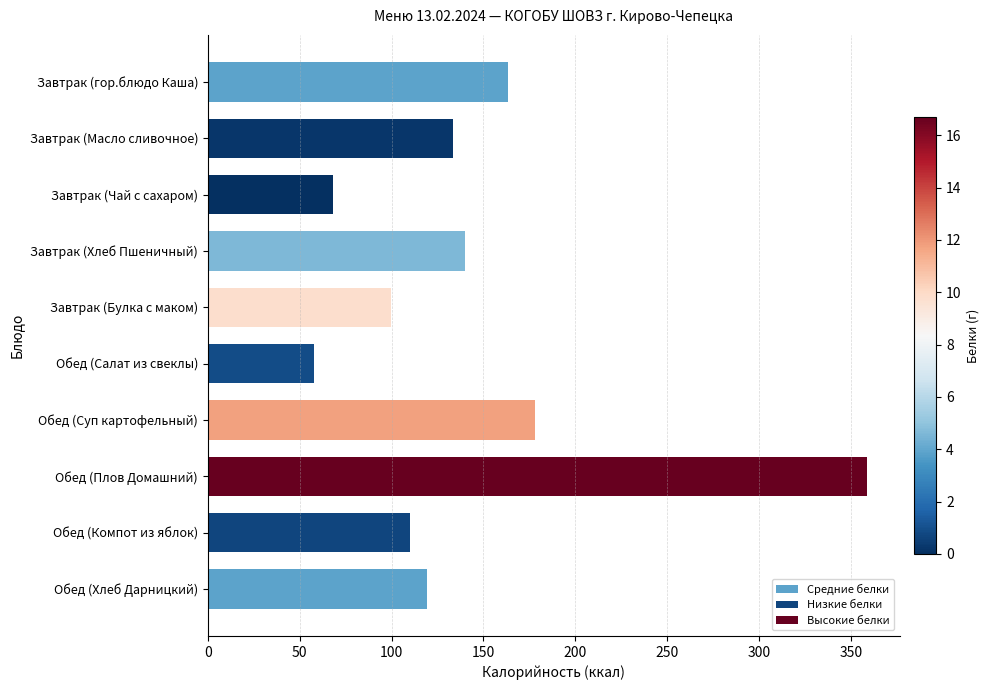

What is the difference between the second highest and minimum values?

120.4